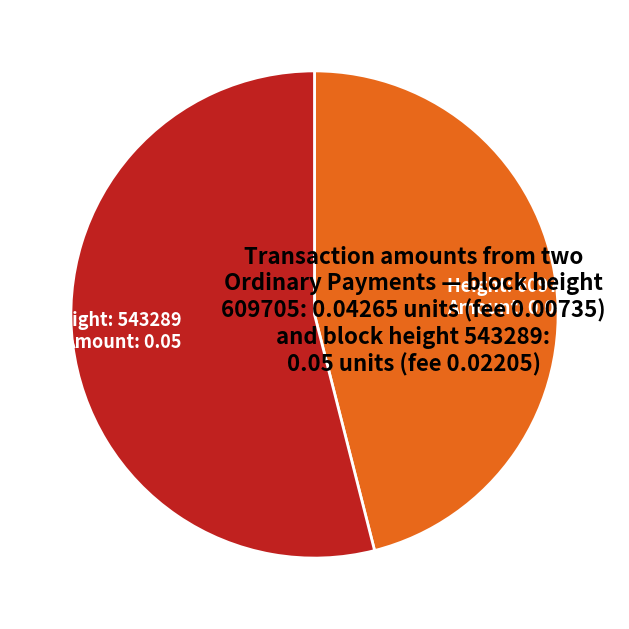

Is there any slice that represents more than half of the pie?

Yes